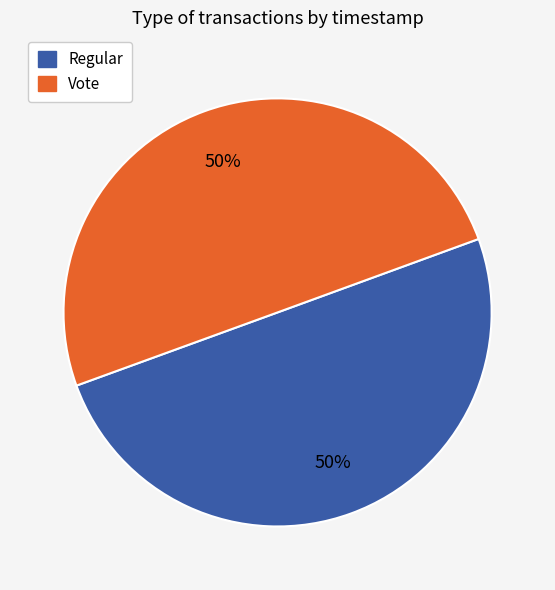

To the nearest percent, what portion does Regular represent?

50%